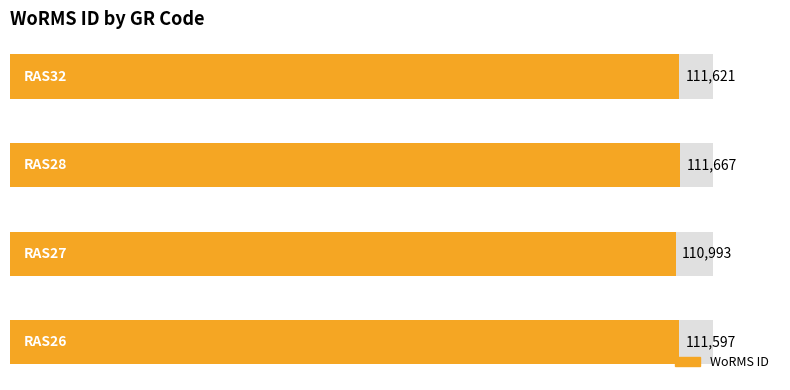

What is the average value?

111470